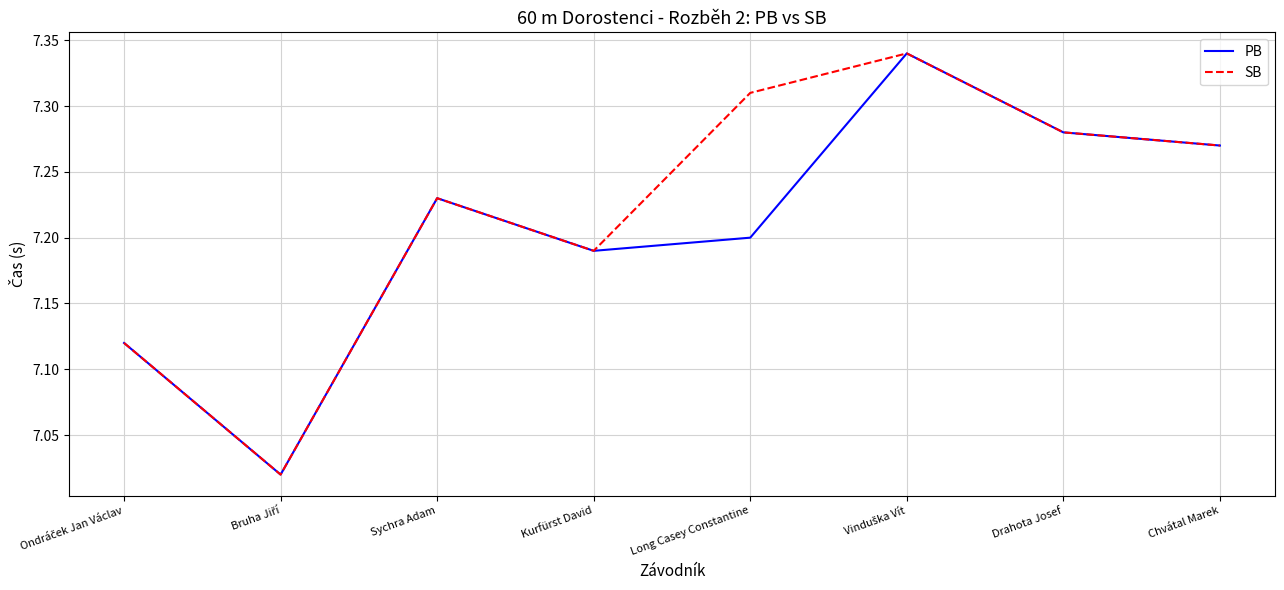

The value of SB at Sychra Adam is 7.2. True or false?

True